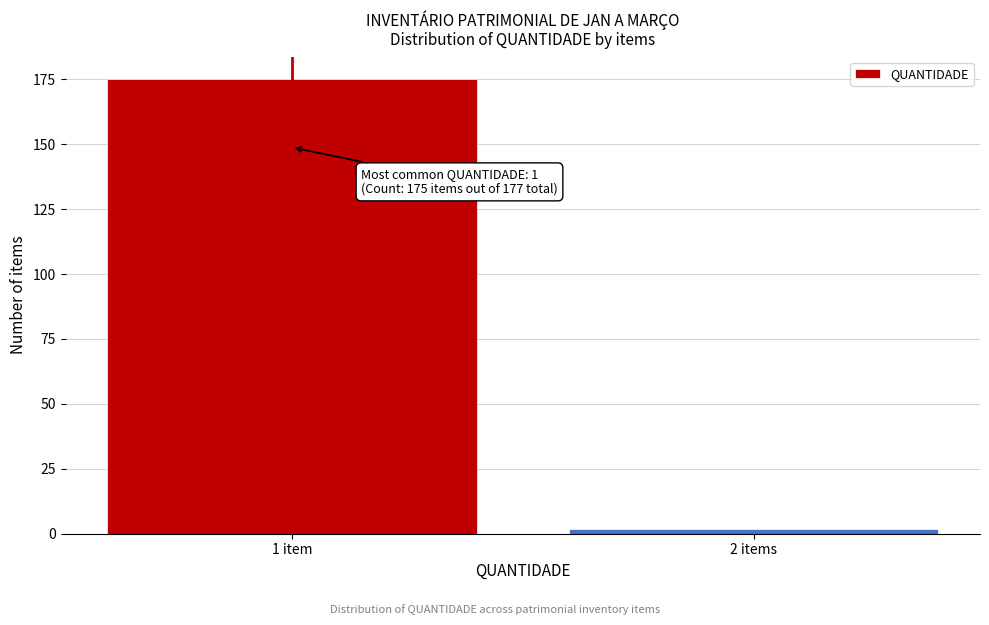

Reading left to right, what are all the values shown in this chart?

1 item=175	2 items=2